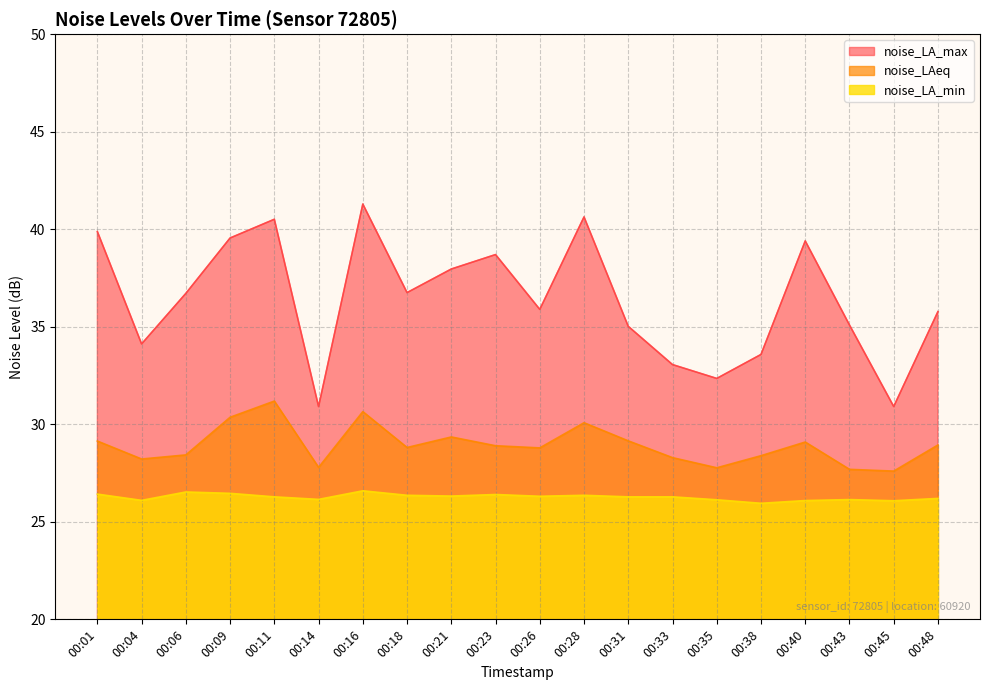

True or false: noise_LA_min and noise_LA_max intersect in this chart.

False